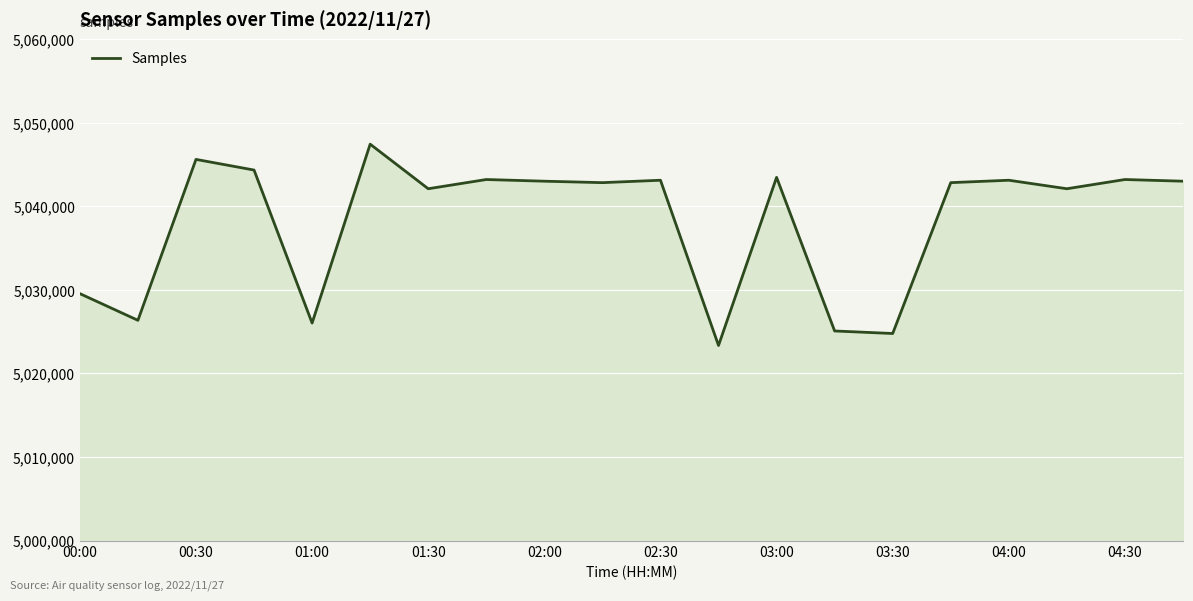

What is the smallest value displayed?

5023350